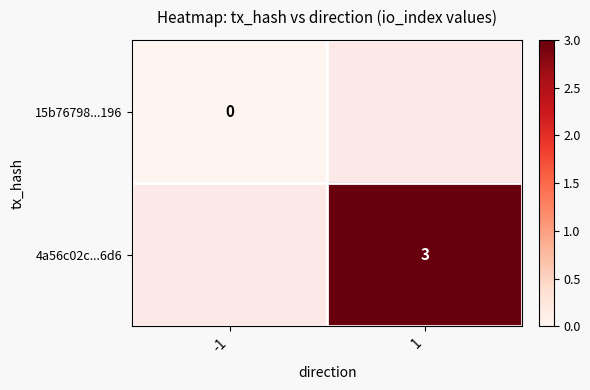

Count the number of data series in this chart.

2